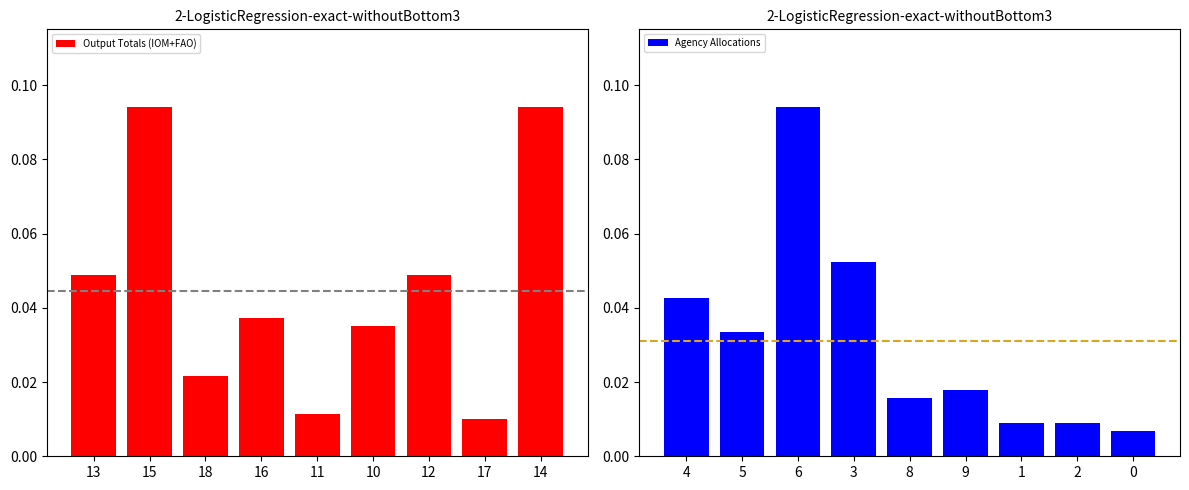

Between 15 and 10, which is larger?

15